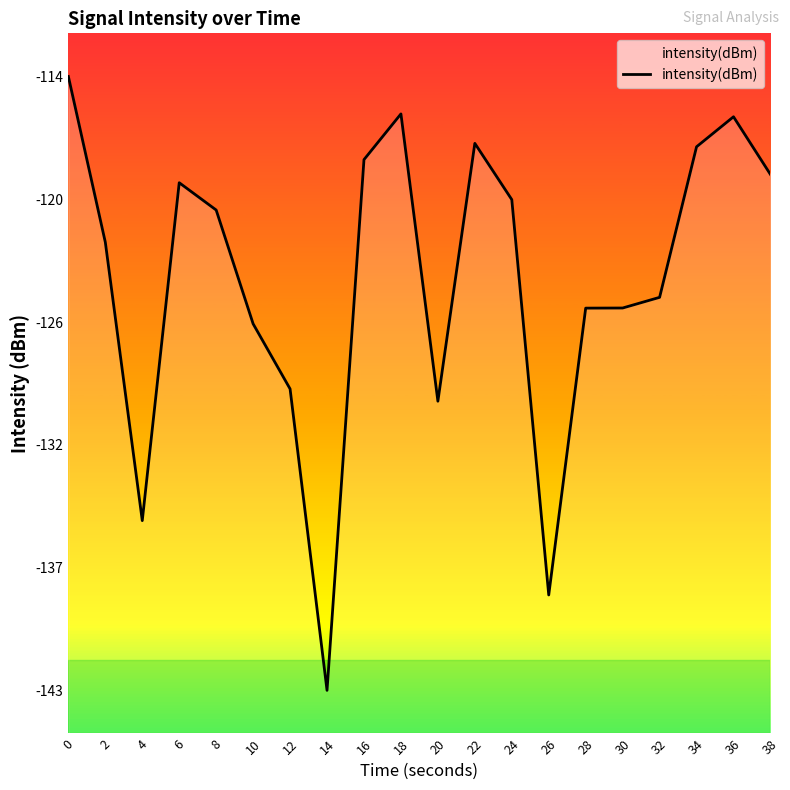

True or false: the data shows -116.2 at 18.

True